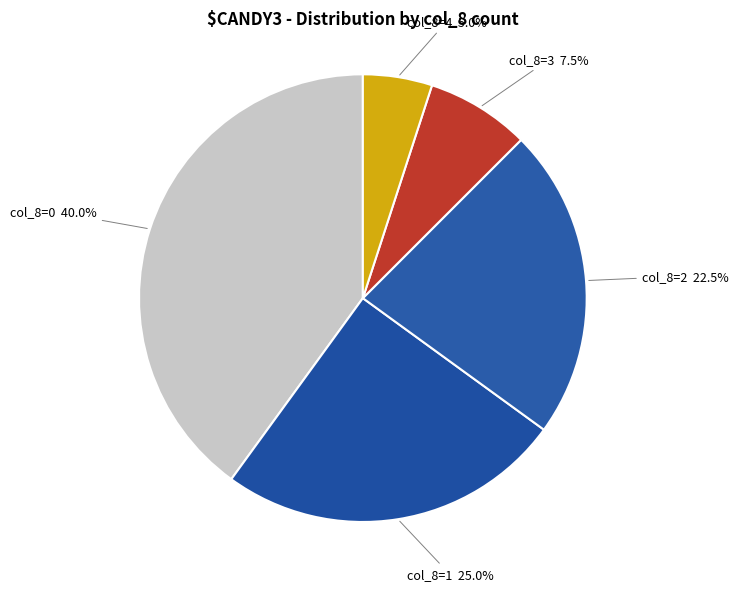

Is col_8=3 the majority of the pie?

No